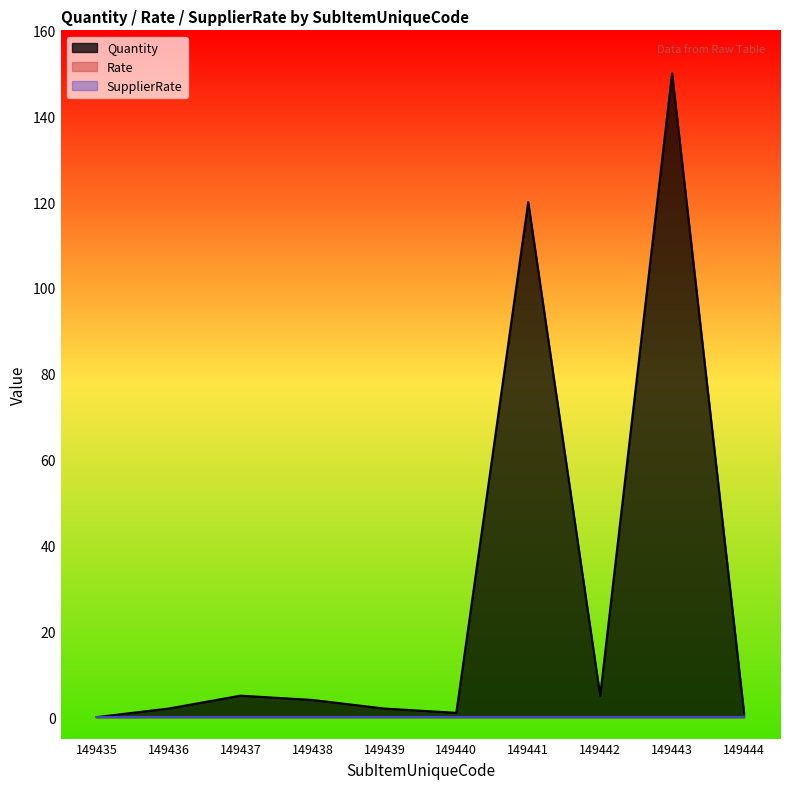

True or false: SupplierRate and Rate cross at least once.

False